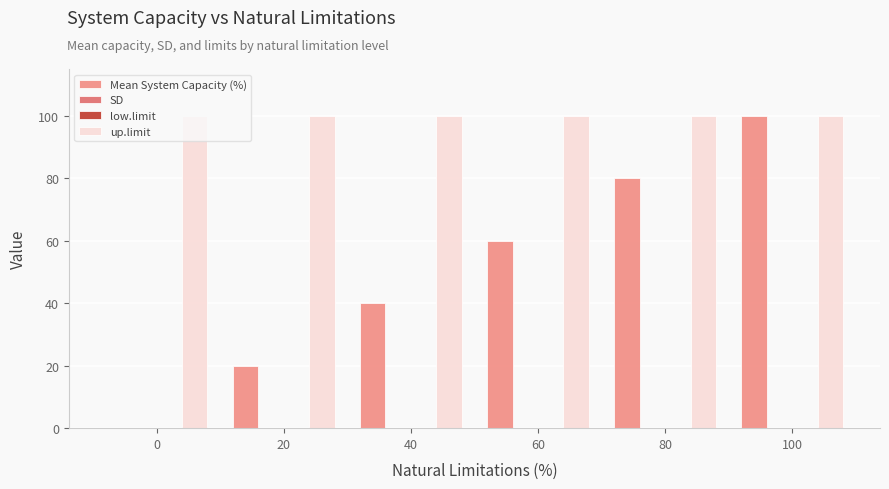

Reading left to right, list all the values displayed in this chart.

Mean System Capacity (%): 0=0	20=20	40=40	60=60	80=80	100=100
SD: 0=0	20=0	40=0	60=0	80=0	100=0
low.limit: 0=0	20=0	40=0	60=0	80=0	100=0
up.limit: 0=100	20=100	40=100	60=100	80=100	100=100